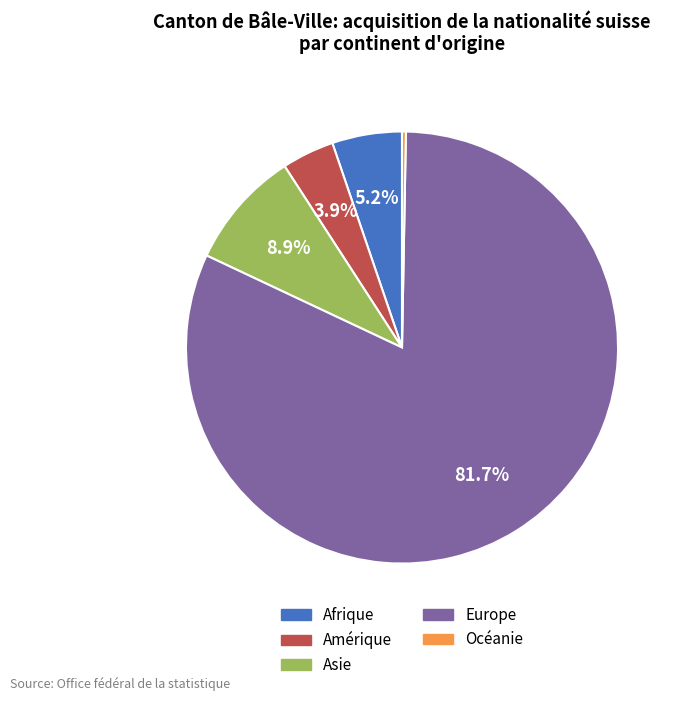

What is the majority slice?

Europe